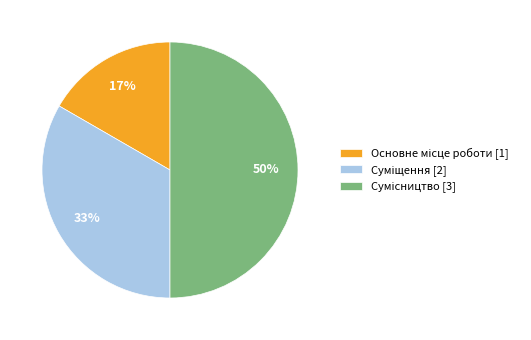

To the nearest percent, what is the average slice percentage?

33%